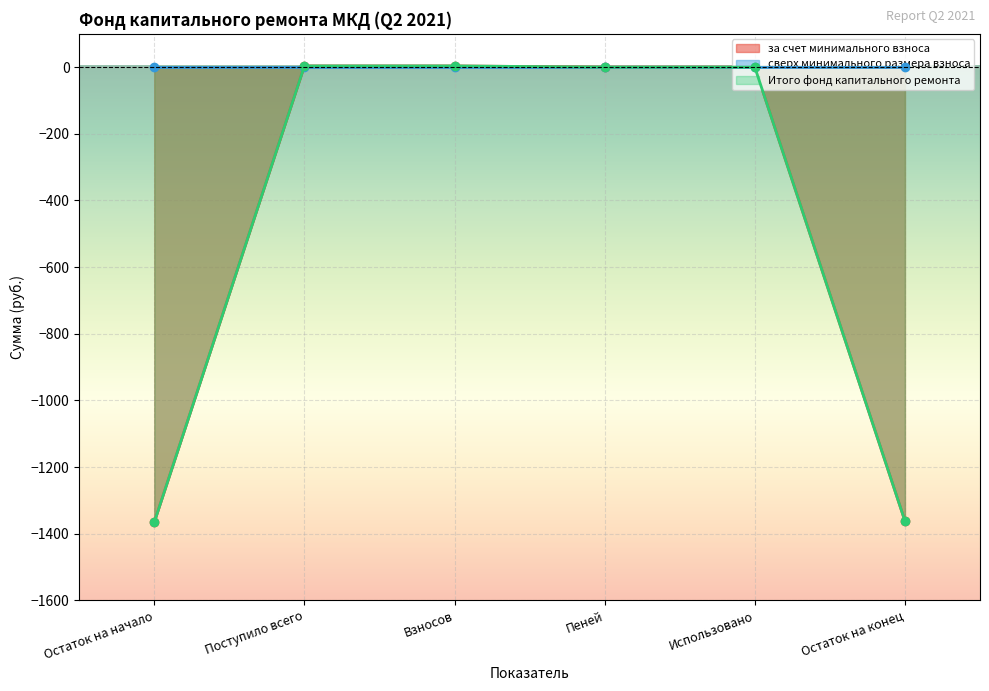

How many lines are shown in the chart?

2